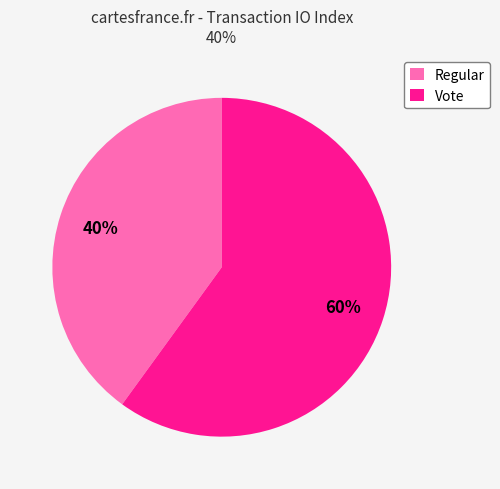

The Regular slice represents 51% of the pie. True or false?

False